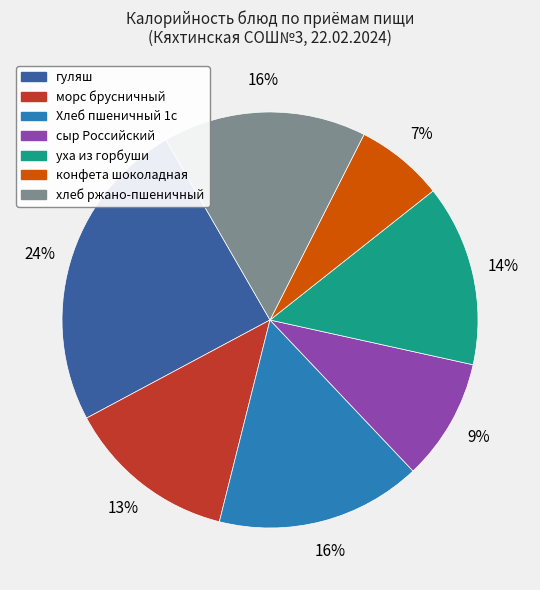

To the nearest percent, what percentage of the pie is уха из горбуши?

14%